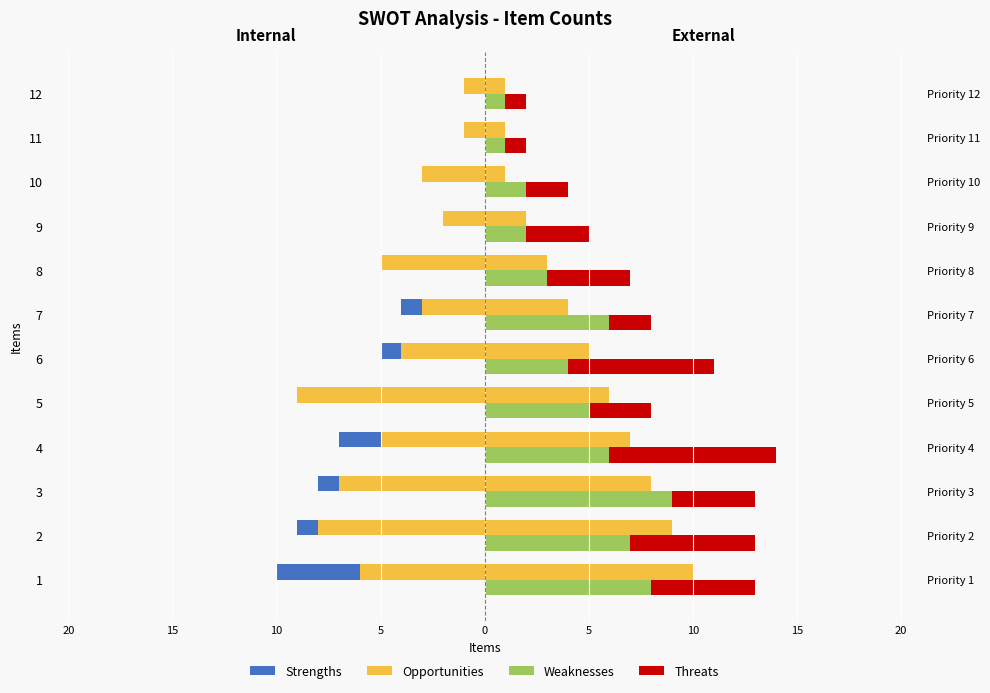

Which series has the widest spread of values?

Opportunities